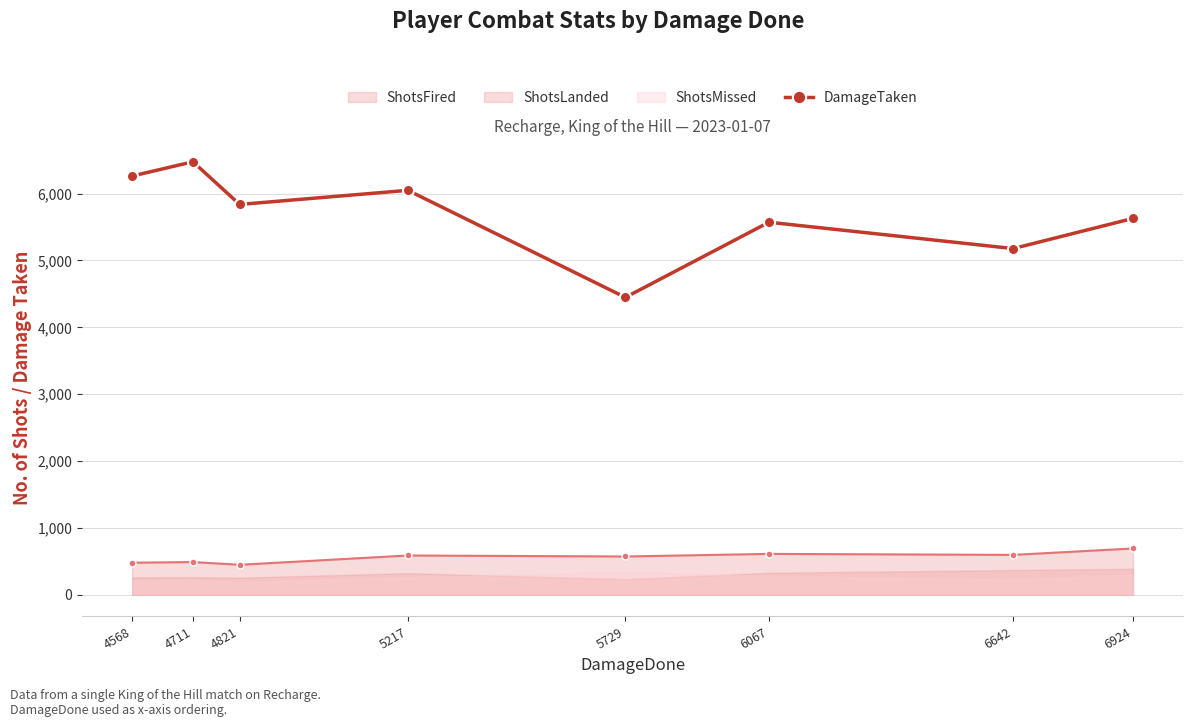

How many values in the ShotsFired series are below 588?

4